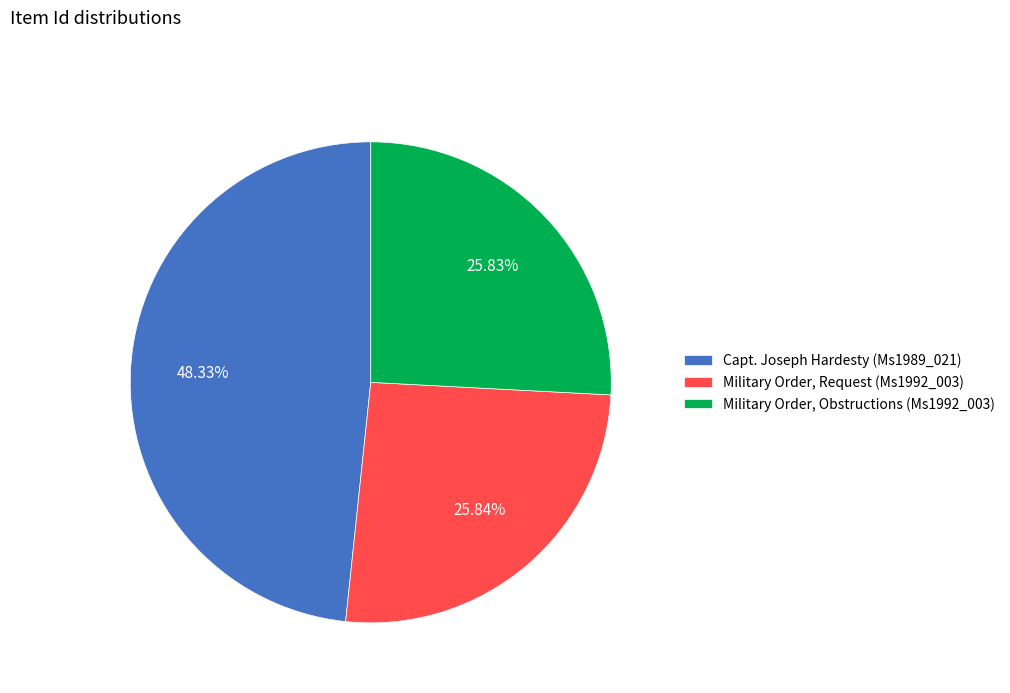

The Military Order, Obstructions (Ms1992_003) slice represents 19% of the pie. True or false?

False